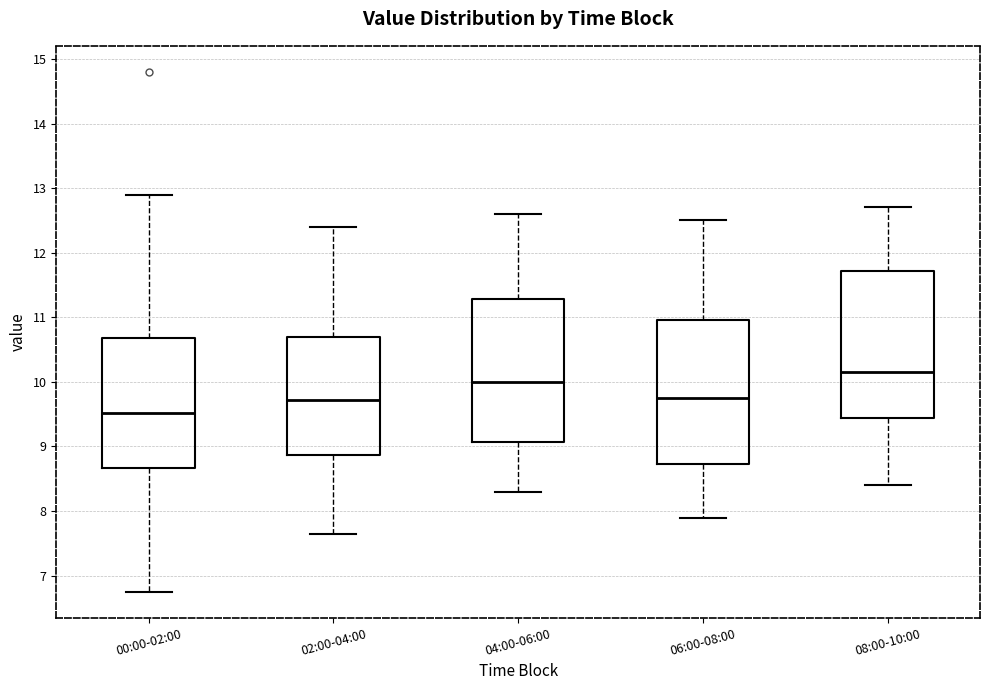

Reading left to right, transcribe this box plot: for each box, give where its median line is, the range the box spans, and where its two whiskers end, as read against the y-axis. The values are not printed on the chart, so give them approximately, as read against the axis.

00:00-02:00: median 9.5, box 8.7 to 10.7, whiskers 6.8 to 12.9
02:00-04:00: median 9.7, box 8.9 to 10.7, whiskers 7.7 to 12.4
04:00-06:00: median 10.0, box 9.1 to 11.3, whiskers 8.3 to 12.6
06:00-08:00: median 9.8, box 8.7 to 11.0, whiskers 7.9 to 12.5
08:00-10:00: median 10.2, box 9.4 to 11.7, whiskers 8.4 to 12.7